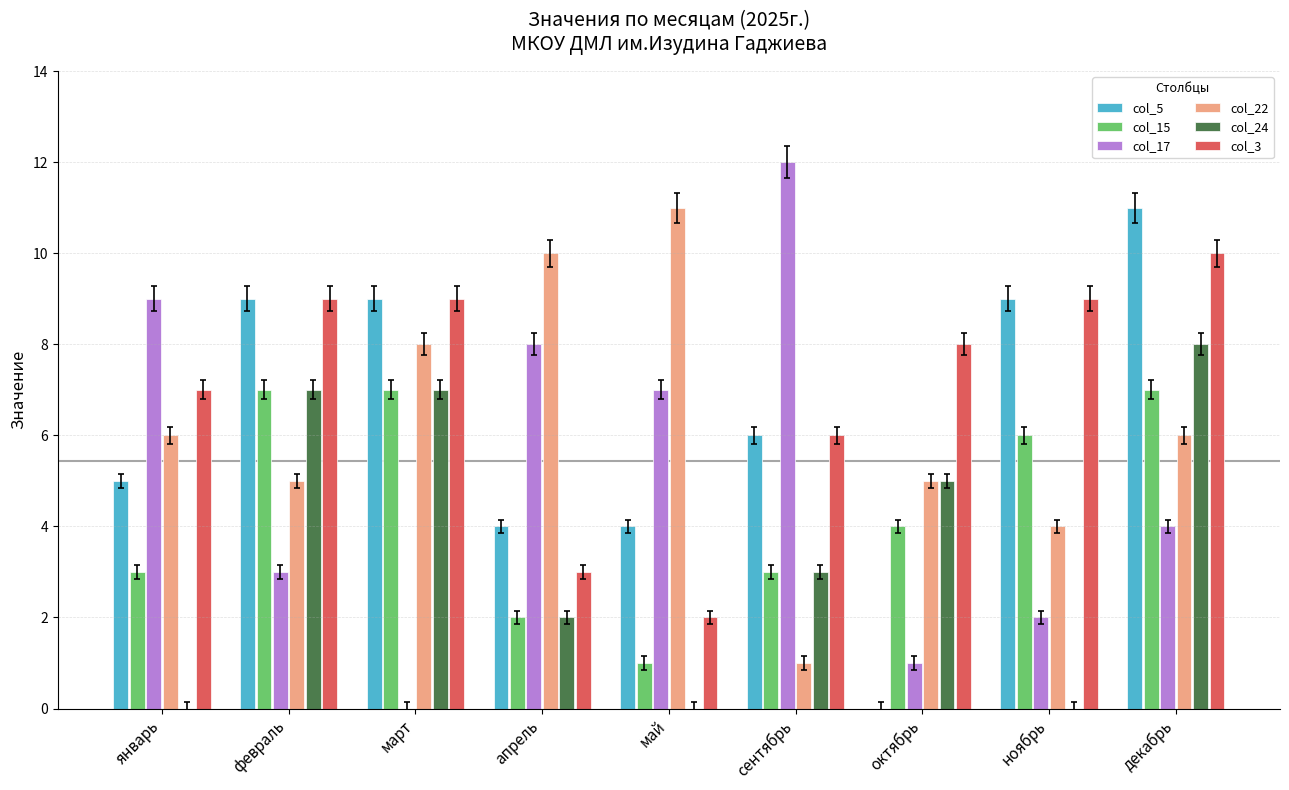

Which series has the widest spread of values?

col_17